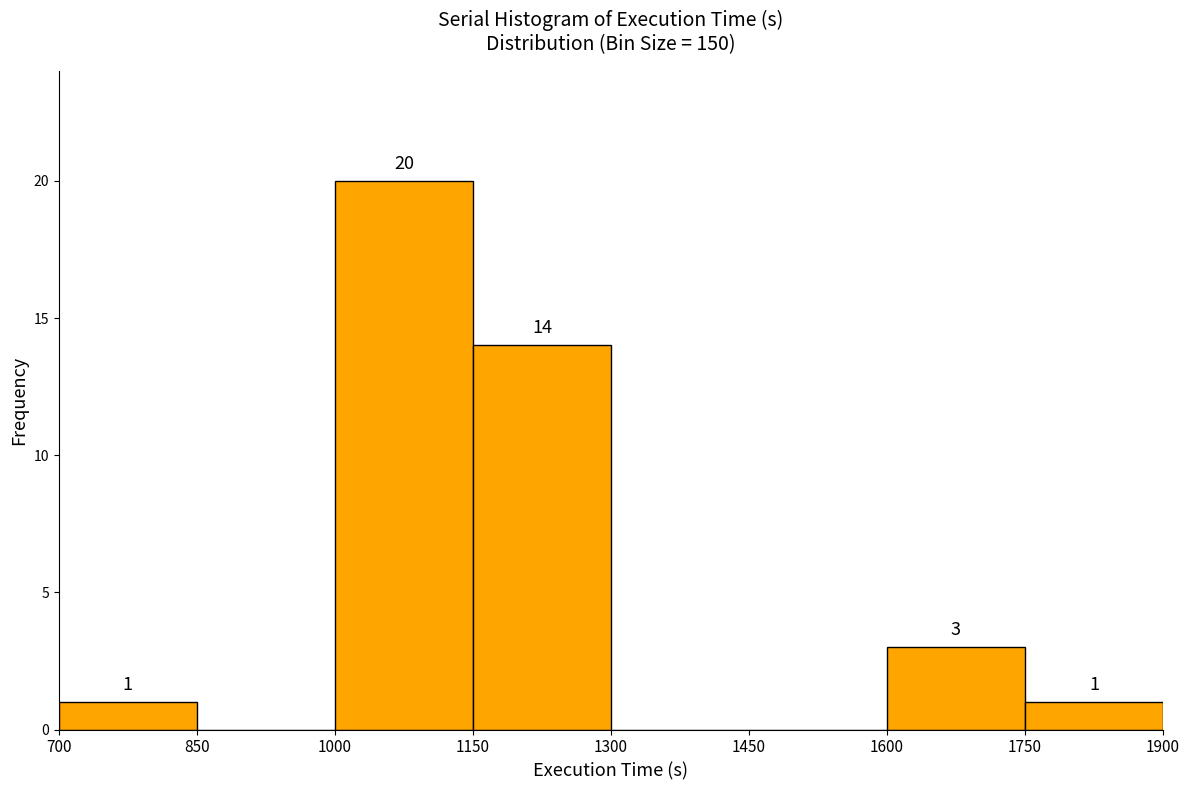

Over which range of the x-axis is the bar tallest?

1000 to 1150